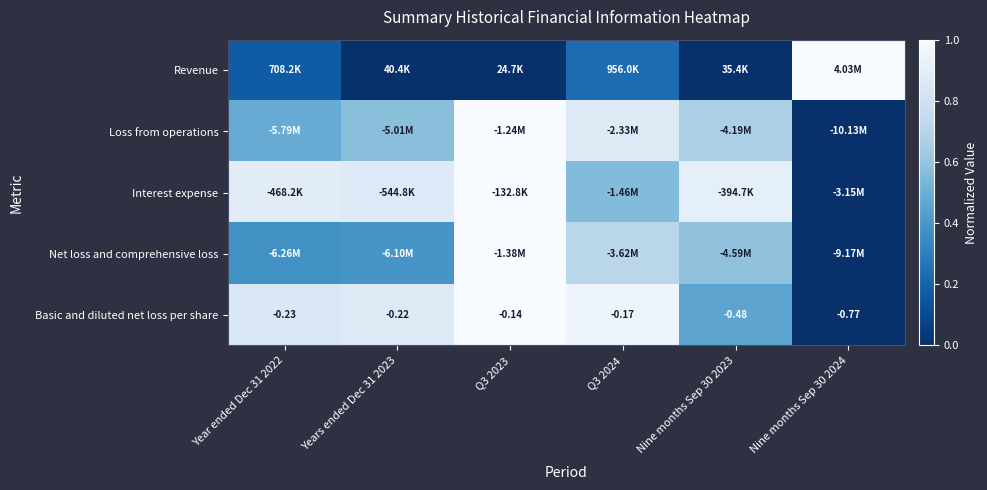

Where is Revenue nearest to the value 0?

Q3 2023